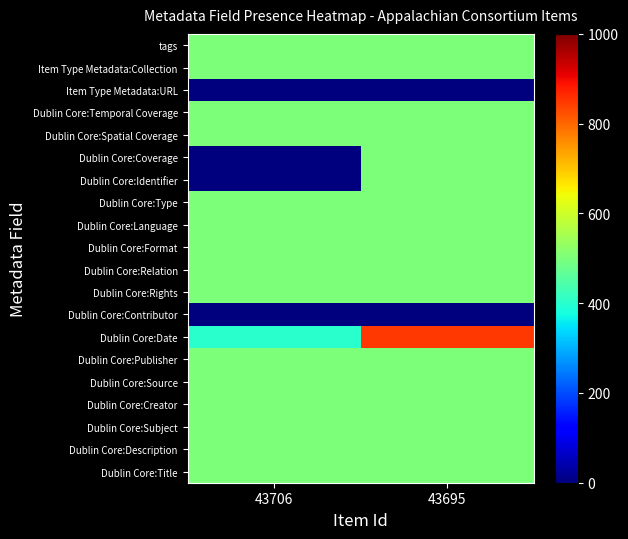

Reading left to right, what are all the values shown in this chart?

Dublin Core:Title: 43706=500	43695=500
Dublin Core:Description: 43706=500	43695=500
Dublin Core:Subject: 43706=500	43695=500
Dublin Core:Creator: 43706=500	43695=500
Dublin Core:Source: 43706=500	43695=500
Dublin Core:Publisher: 43706=500	43695=500
Dublin Core:Date: 43706=400	43695=850
Dublin Core:Contributor: 43706=0	43695=0
Dublin Core:Rights: 43706=500	43695=500
Dublin Core:Relation: 43706=500	43695=500
Dublin Core:Format: 43706=500	43695=500
Dublin Core:Language: 43706=500	43695=500
Dublin Core:Type: 43706=500	43695=500
Dublin Core:Identifier: 43706=0	43695=500
Dublin Core:Coverage: 43706=0	43695=500
Dublin Core:Spatial Coverage: 43706=500	43695=500
Dublin Core:Temporal Coverage: 43706=500	43695=500
Item Type Metadata:URL: 43706=0	43695=0
Item Type Metadata:Collection: 43706=500	43695=500
tags: 43706=500	43695=500